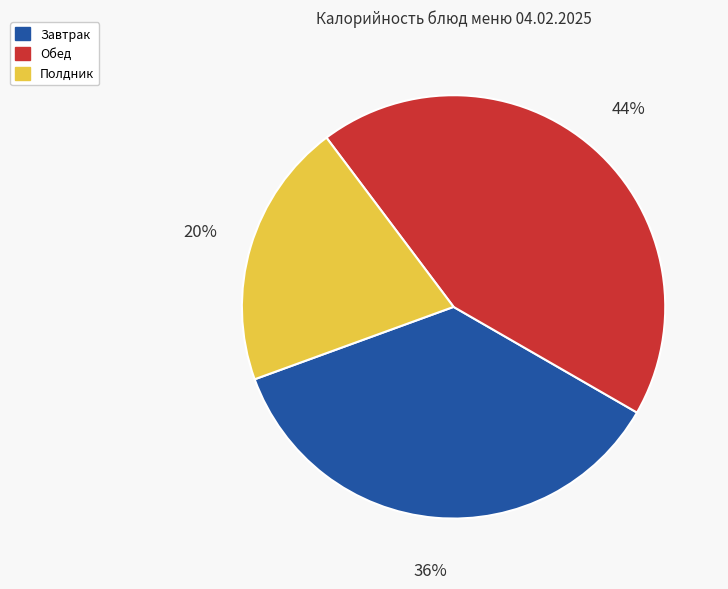

Does any single category account for the majority?

No